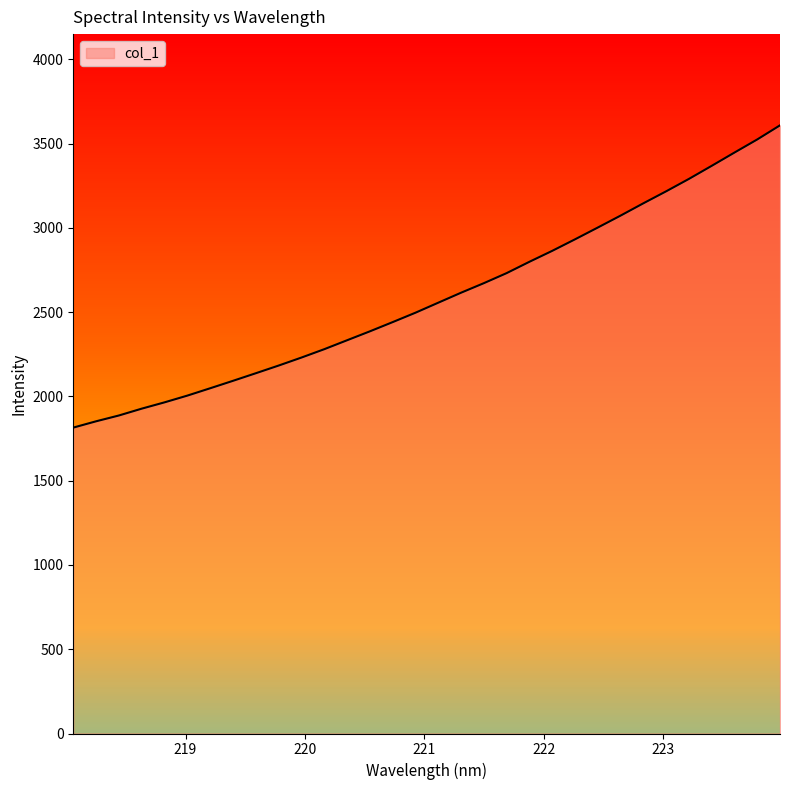

True or false: there are more than 1 points higher than both neighbors.

False